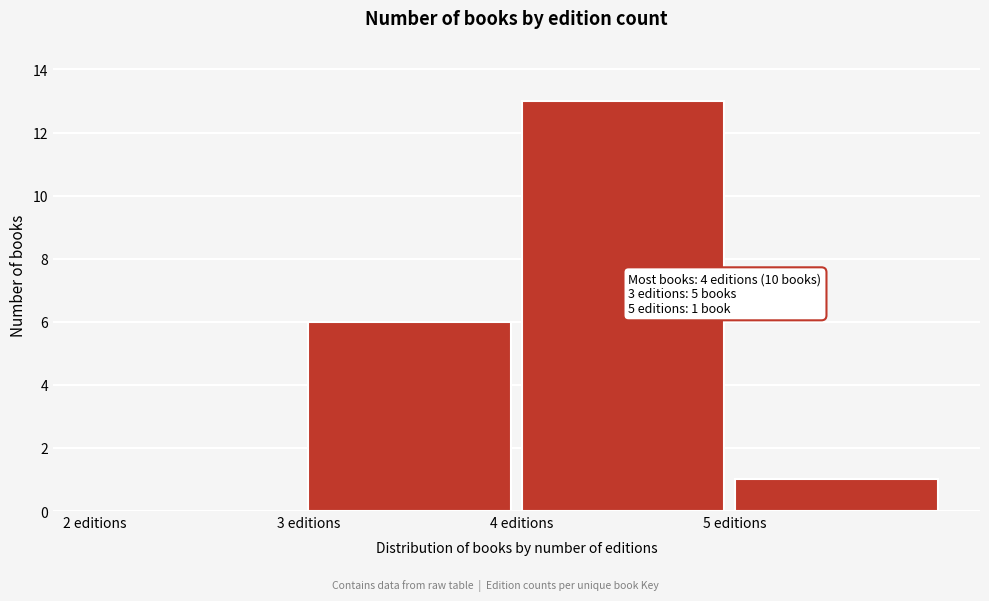

Over which range of the x-axis is the bar tallest?

4 to 5